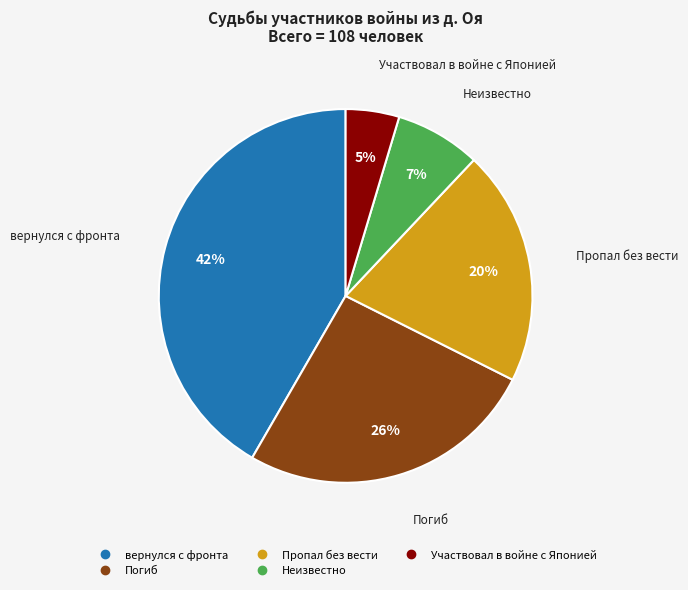

To the nearest percent, what portion does Неизвестно represent?

7%